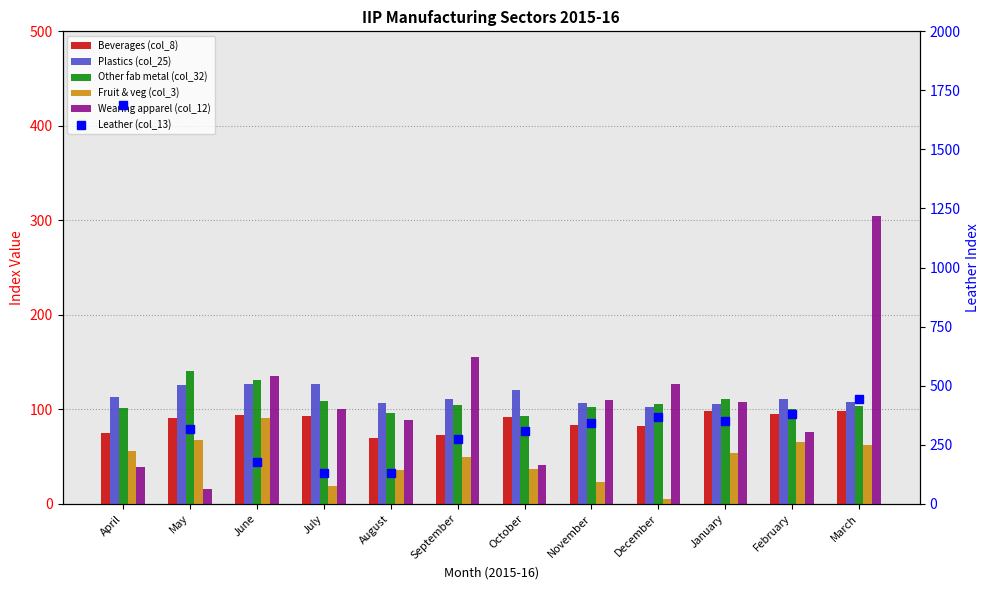

What is the label of the 5th bar from the right?

November